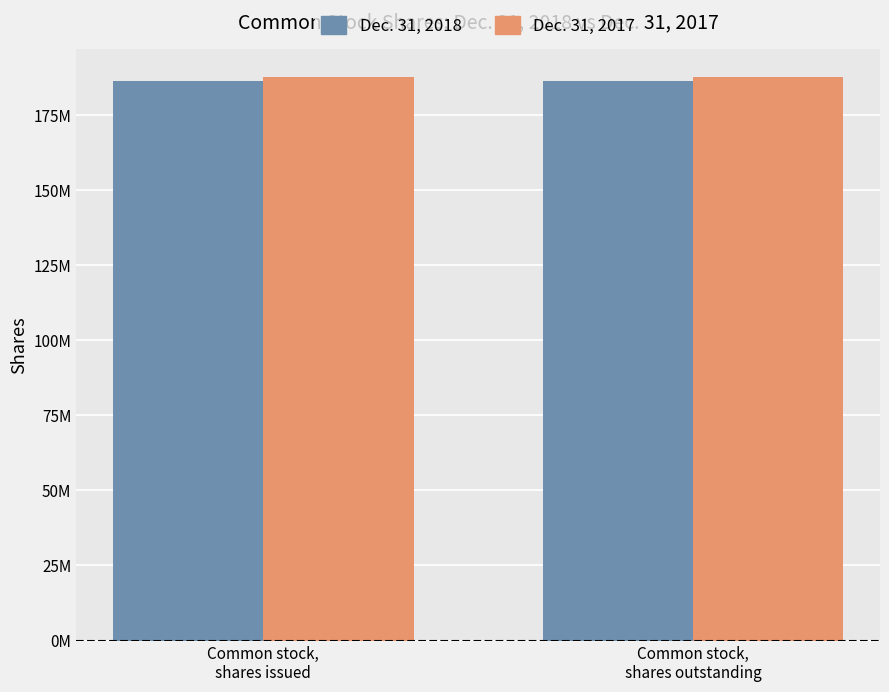

Does the chart contain stacked bars?

No